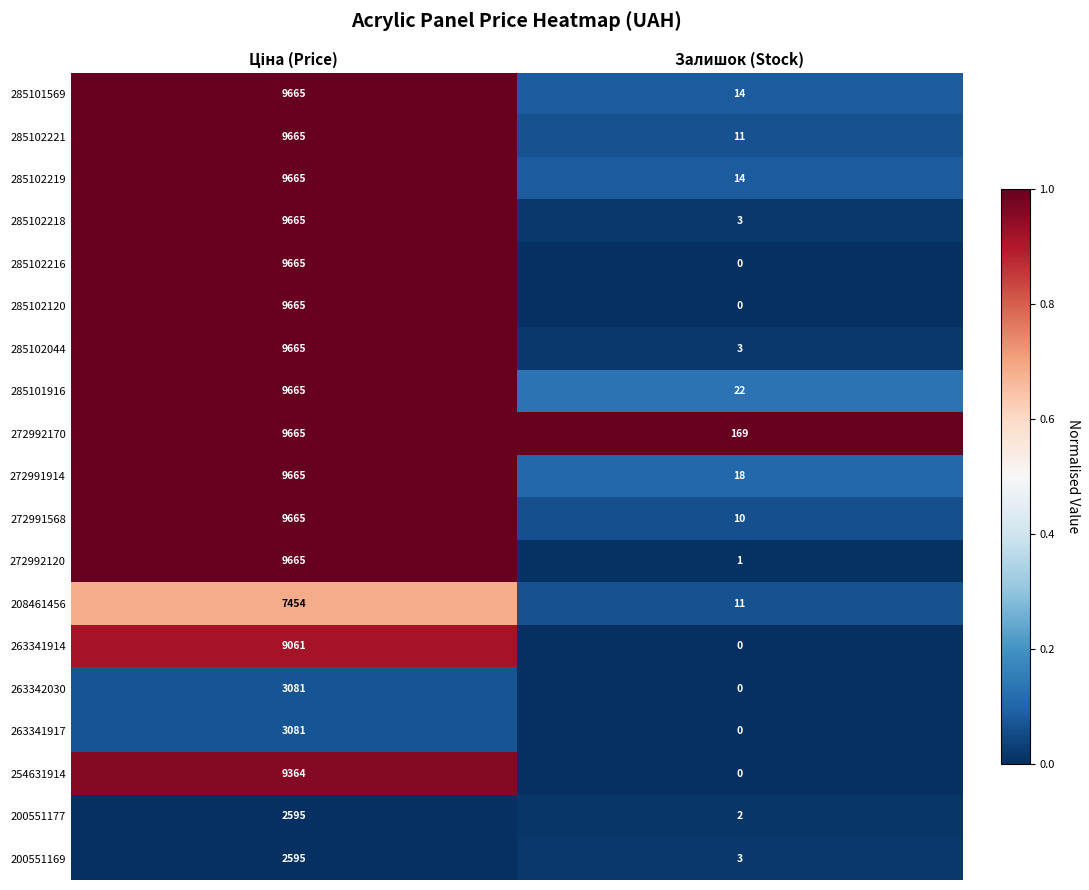

The 285101916 series shows 22 at Залишок (Stock). True or false?

True